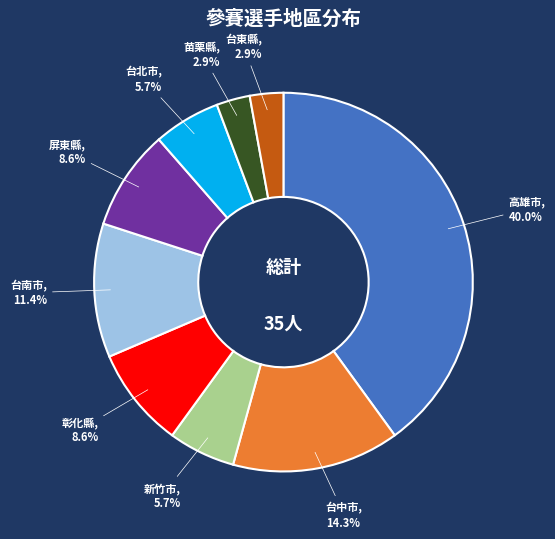

How many segments does this pie chart have?

9